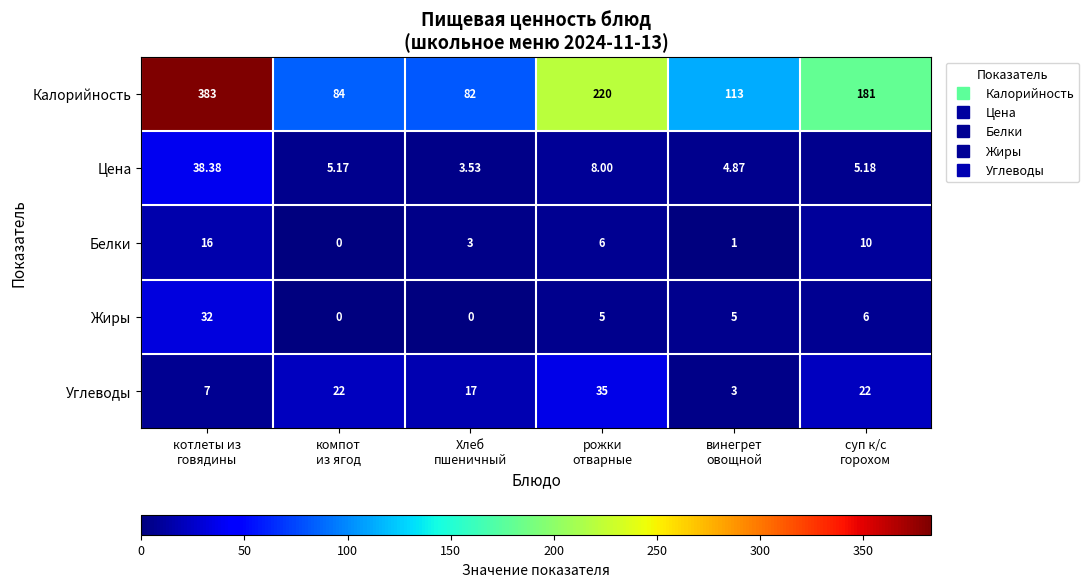

List the series in order of their peak value, lowest first.

Белки, Жиры, Углеводы, Цена, Калорийность